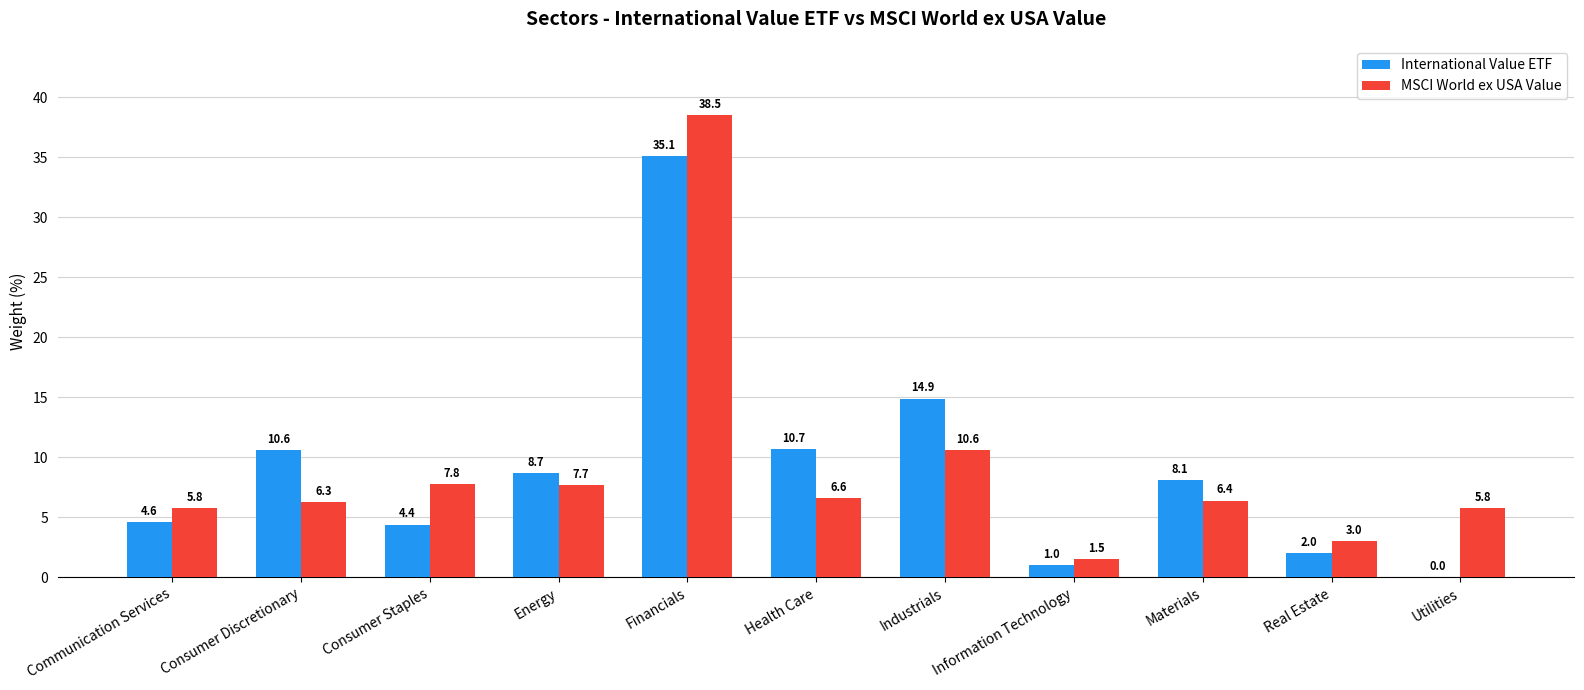

Where does the International Value ETF series first go above 8?

Consumer Discretionary